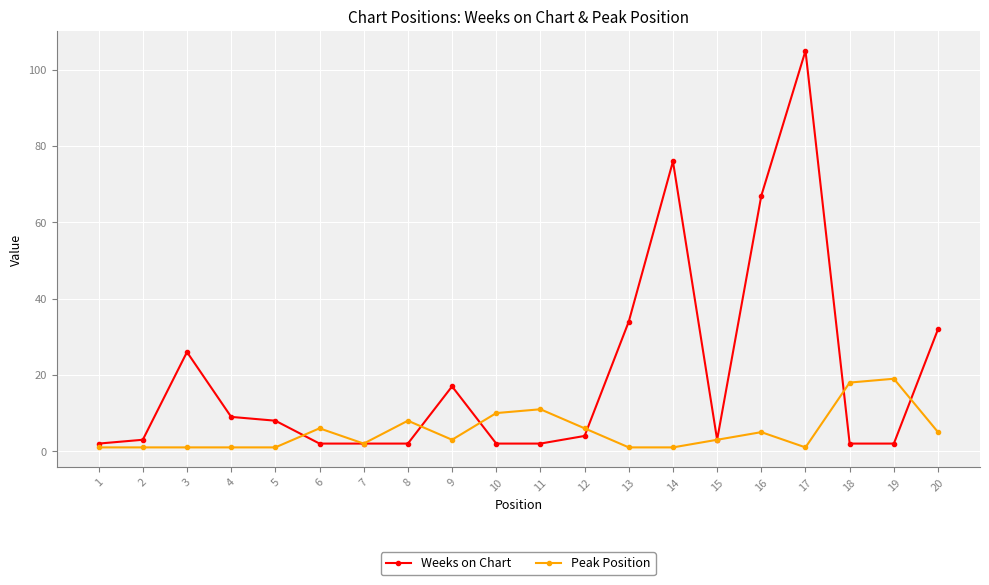

Which series has the largest total across all categories?

Weeks on Chart